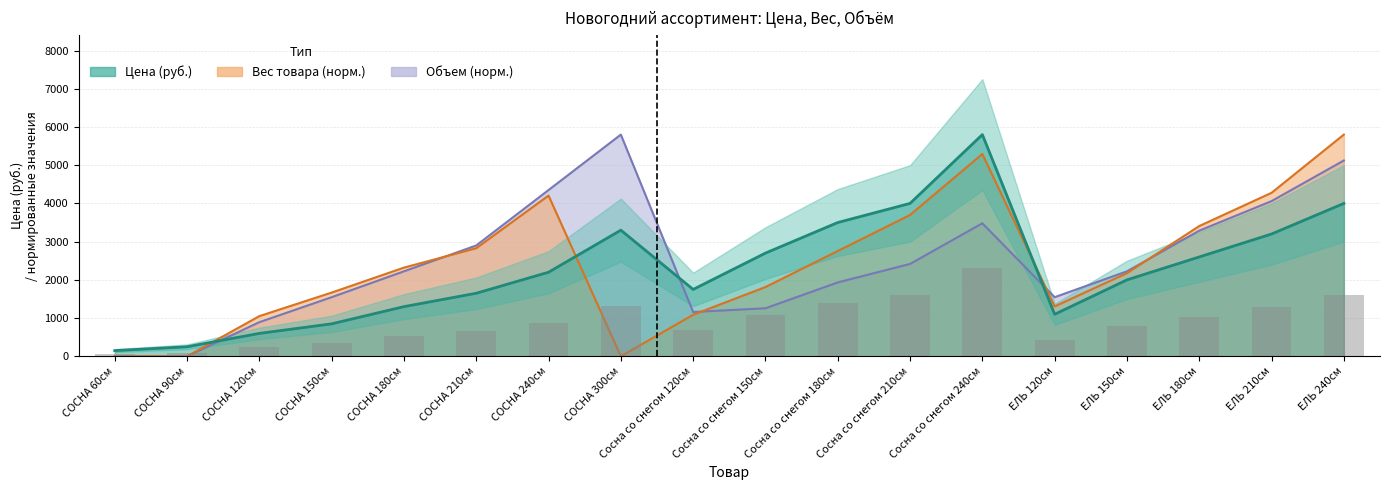

What is the difference between the Вес товара values at ЕЛЬ 150см and Сосна со снегом 150см?

362.5